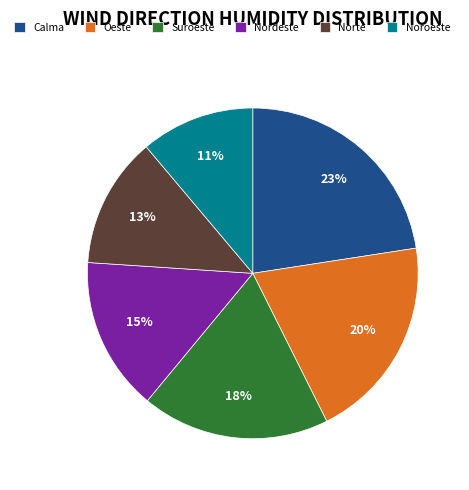

Which has a higher value, Noroeste or Calma?

Calma